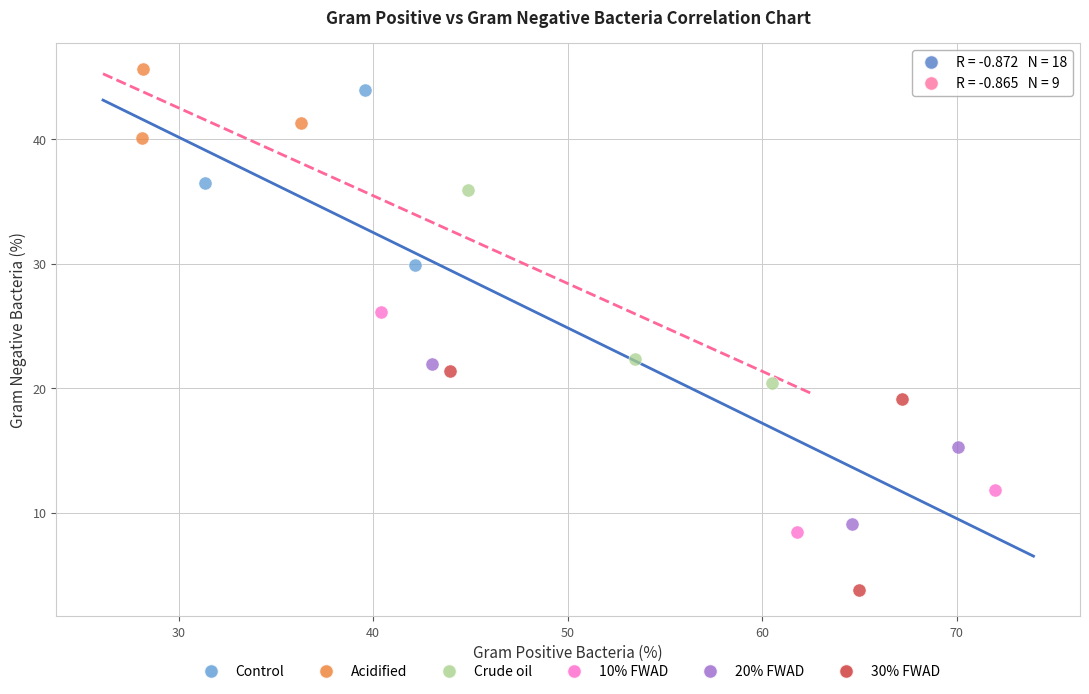

Which series contains the highest Y value?

Acidified